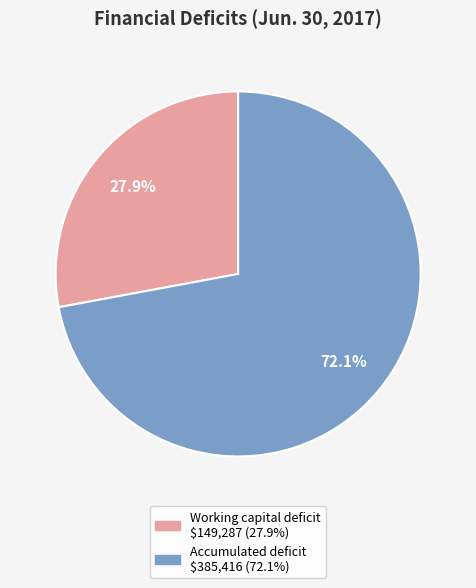

Is it true that Accumulated deficit is 72% of the pie?

True